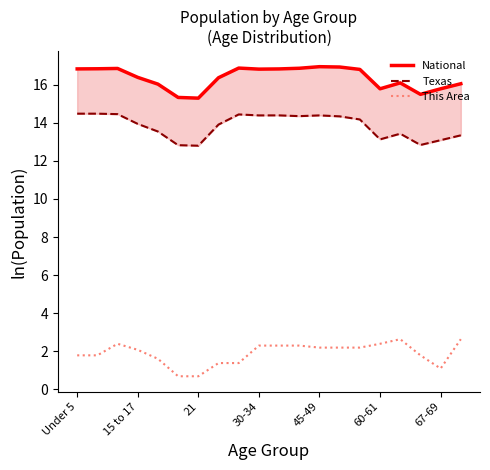

How many values in the National series exceed 16?

15